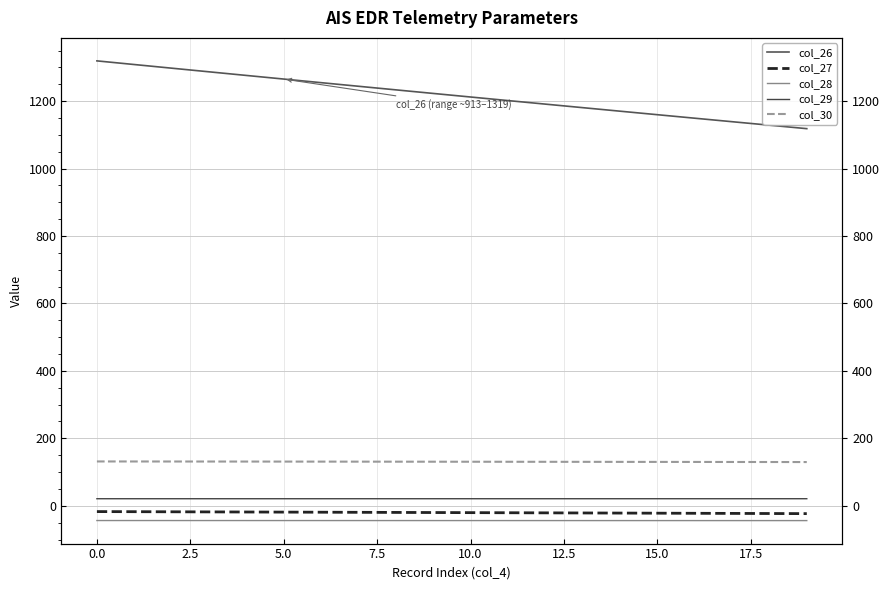

Reading left to right, list all the values displayed in this chart.

col_26: 1319.3	1308.5	1297.7	1286.9	1276.1	1265.4	1254.7	1244.0	1233.4	1222.8	1212.2	1201.6	1191.1	1180.6	1170.2	1159.7	1149.3	1139.0	1128.6	1118.3
col_27: -17.2	-17.5	-17.8	-18.1	-18.4	-18.7	-19.0	-19.3	-19.7	-20.0	-20.3	-20.6	-20.9	-21.3	-21.6	-21.9	-22.2	-22.6	-22.9	-23.2
col_28: -43.7	-43.7	-43.7	-43.7	-43.8	-43.8	-43.8	-43.8	-43.8	-43.8	-43.8	-43.8	-43.8	-43.8	-43.9	-43.9	-43.9	-43.9	-43.9	-43.9
col_29: 21.0	21.0	21.0	21.0	21.0	21.0	21.0	21.0	21.0	21.0	21.0	21.0	21.0	21.0	21.0	21.0	21.0	21.0	21.0	21.0
col_30: 131.5	131.4	131.3	131.3	131.2	131.1	131.0	130.9	130.8	130.7	130.6	130.5	130.4	130.4	130.2	130.1	130.0	129.9	129.8	129.7